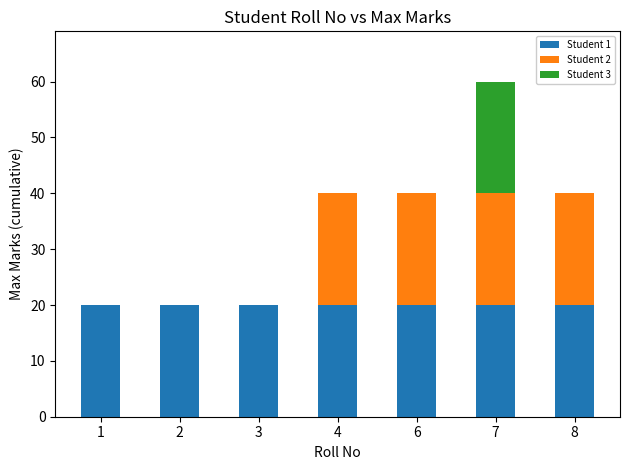

How many series are shown in this chart?

3